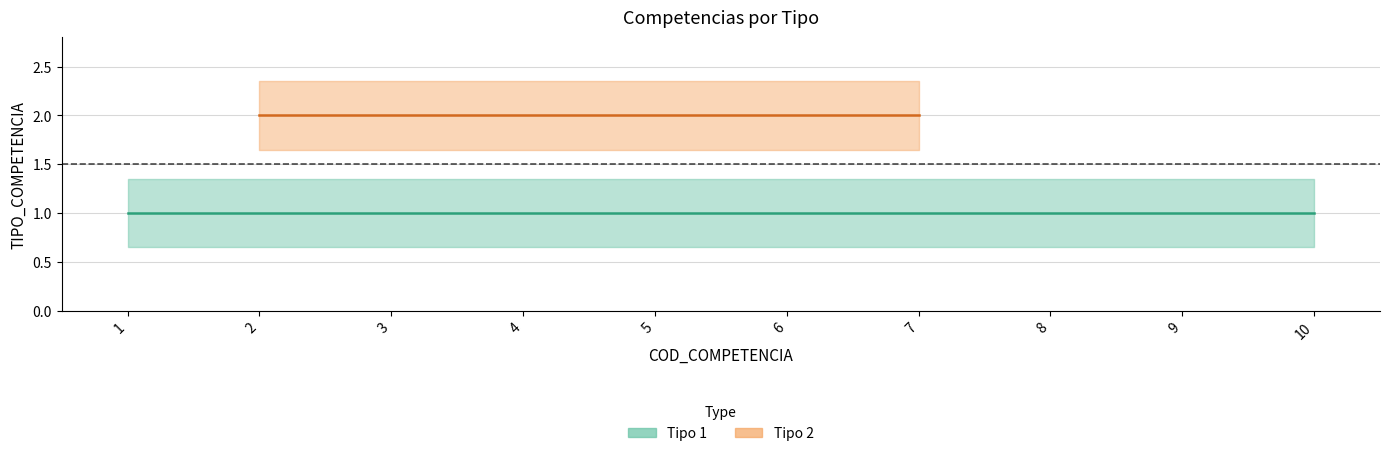

True or false: the data has more than 1 interior local peaks.

False